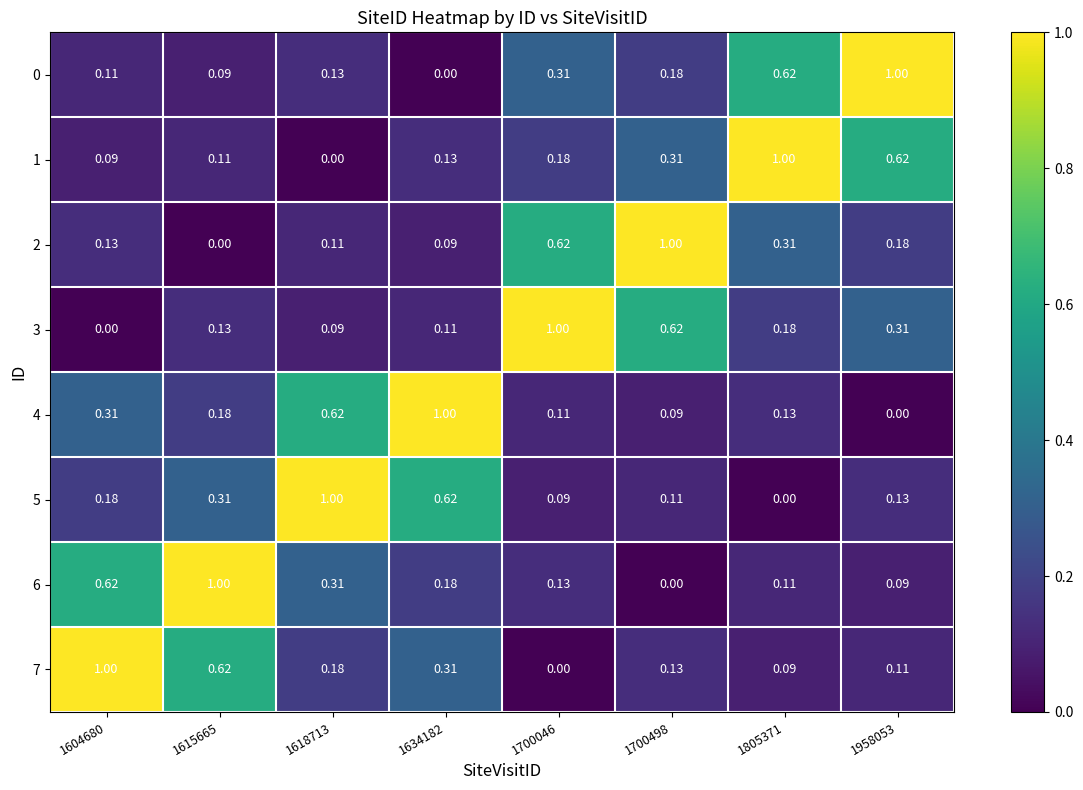

Is the value of 6 at 1604680 greater than the value of 7 at 1805371?

Yes